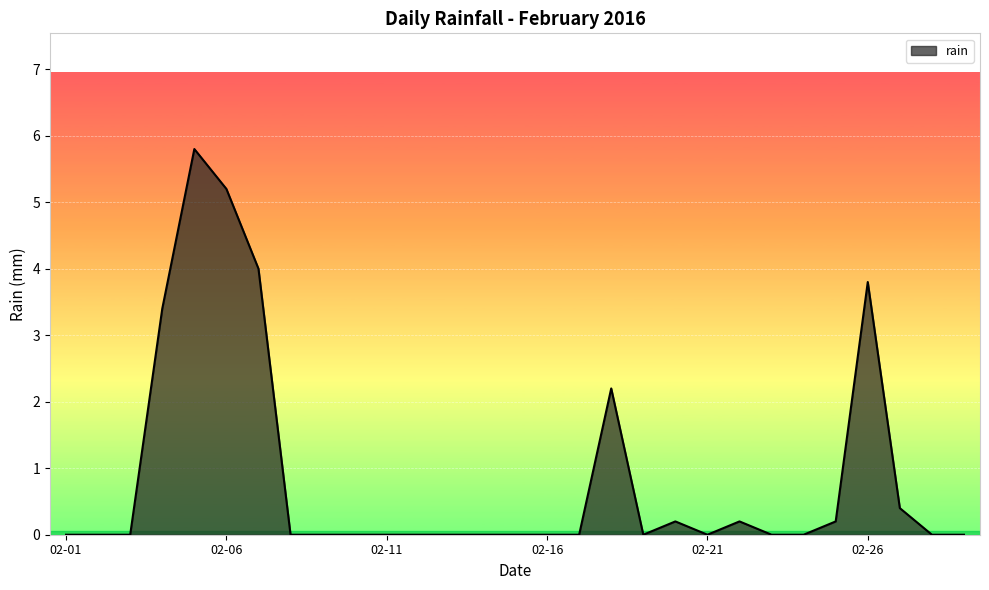

What is the difference between the maximum and minimum values?

5.8